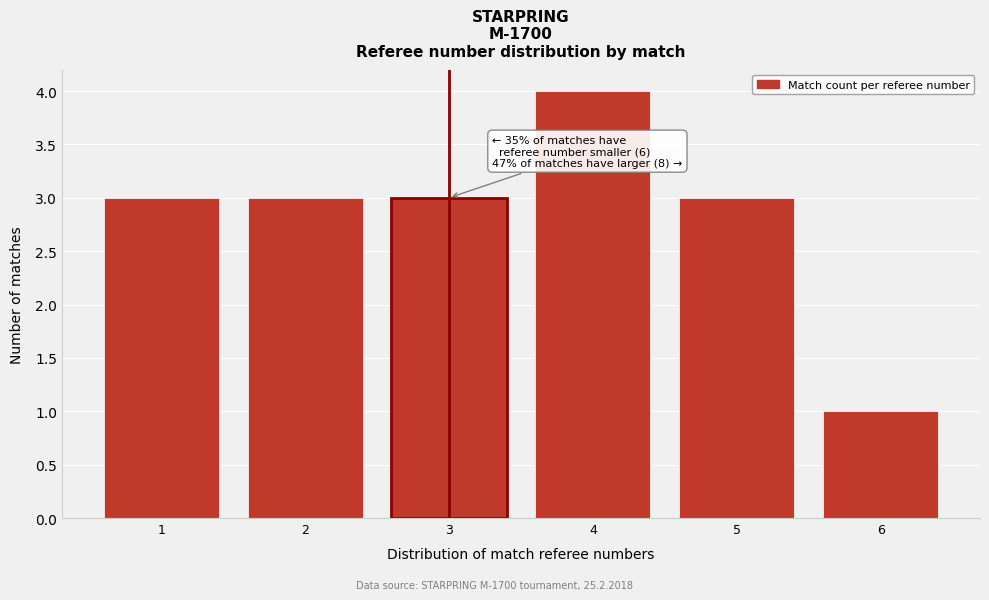

Which range on the x-axis has the tallest bar?

3.5 to 4.5